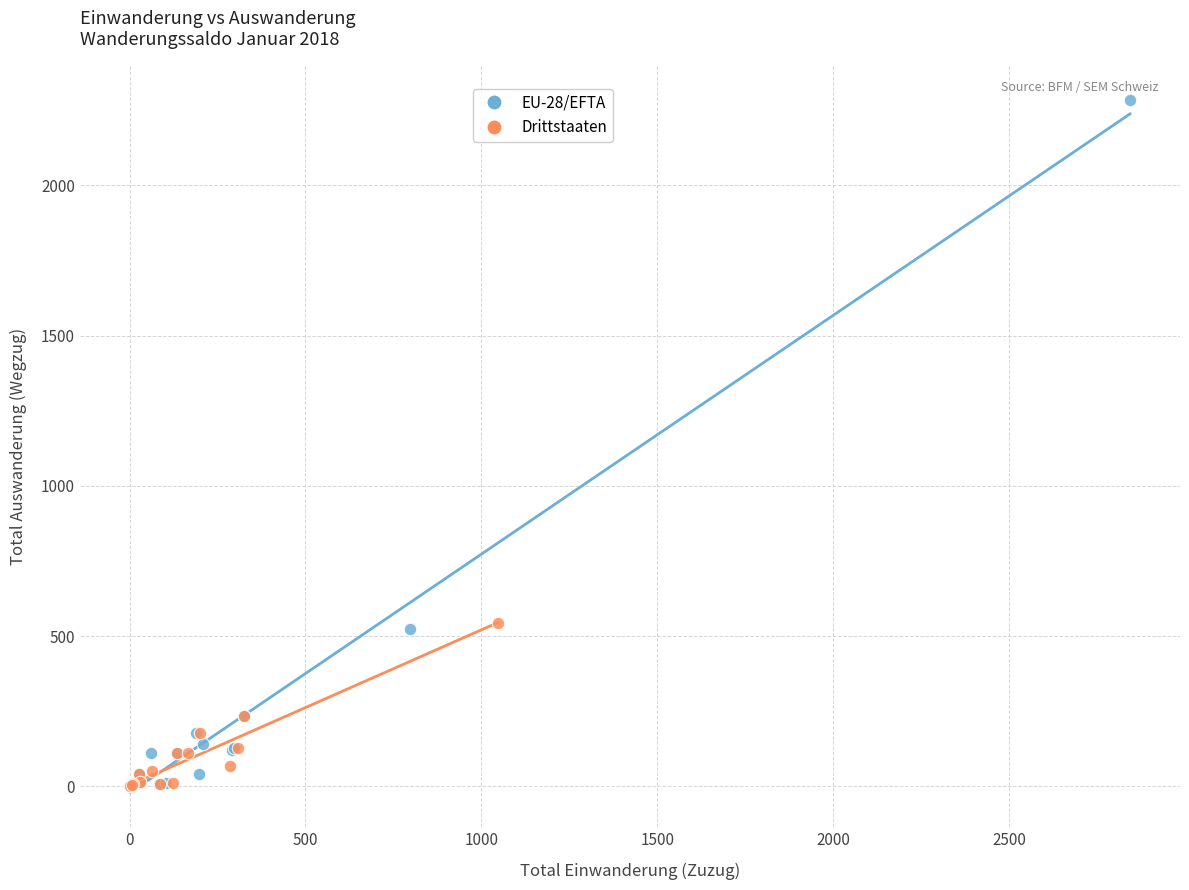

Which series has the largest Y range (max minus min)?

EU-28/EFTA